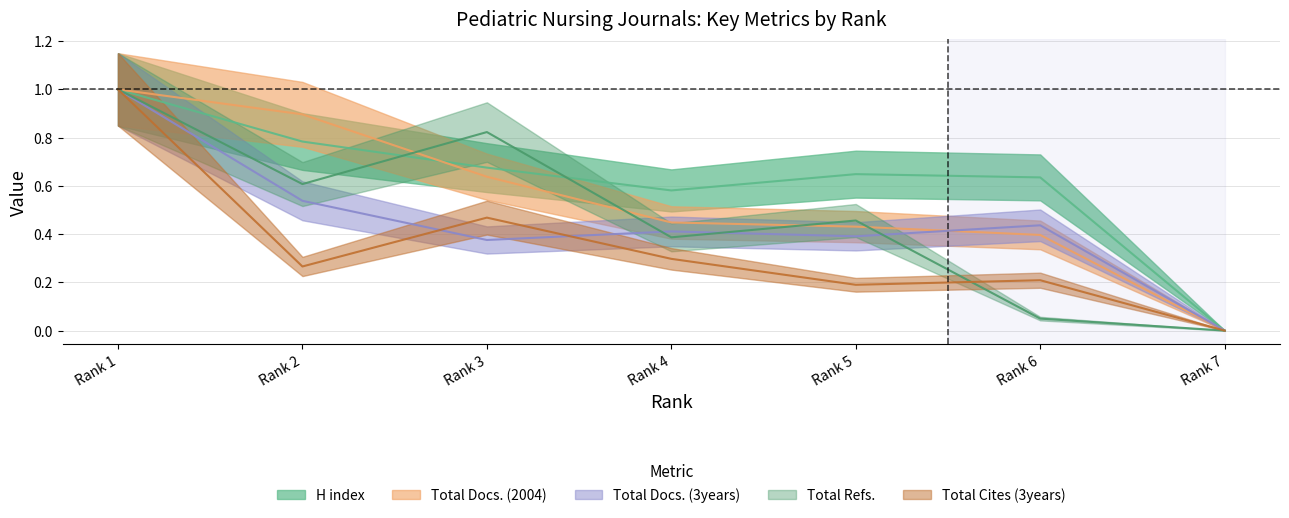

At which category does the chart reach its minimum across all series?

Rank 7